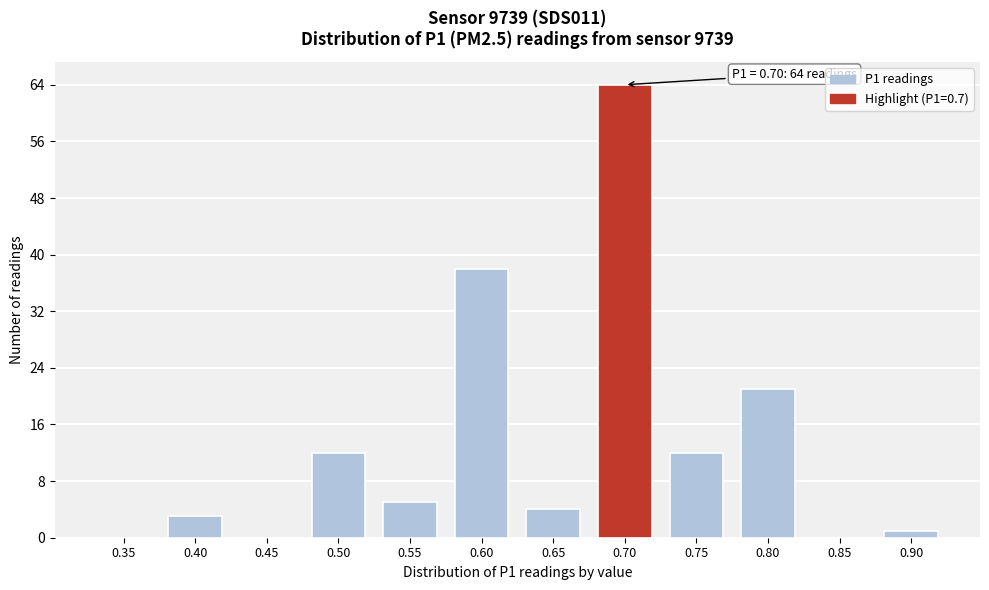

Reading left to right, list all the values displayed in this chart.

0.35=0	0.40=3	0.45=0	0.50=12	0.55=5	0.60=38	0.65=4	0.70=64	0.75=12	0.80=21	0.85=0	0.90=1